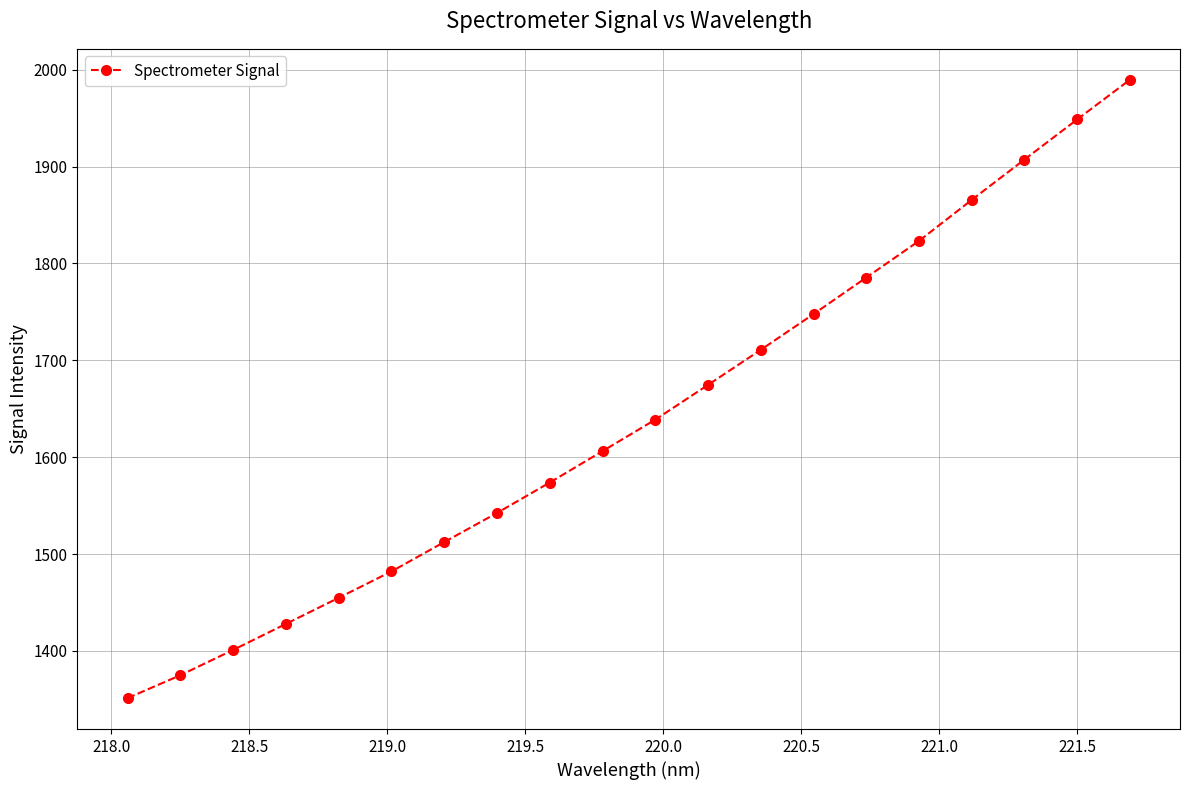

True or false: the data has more than 0 interior local peaks.

False